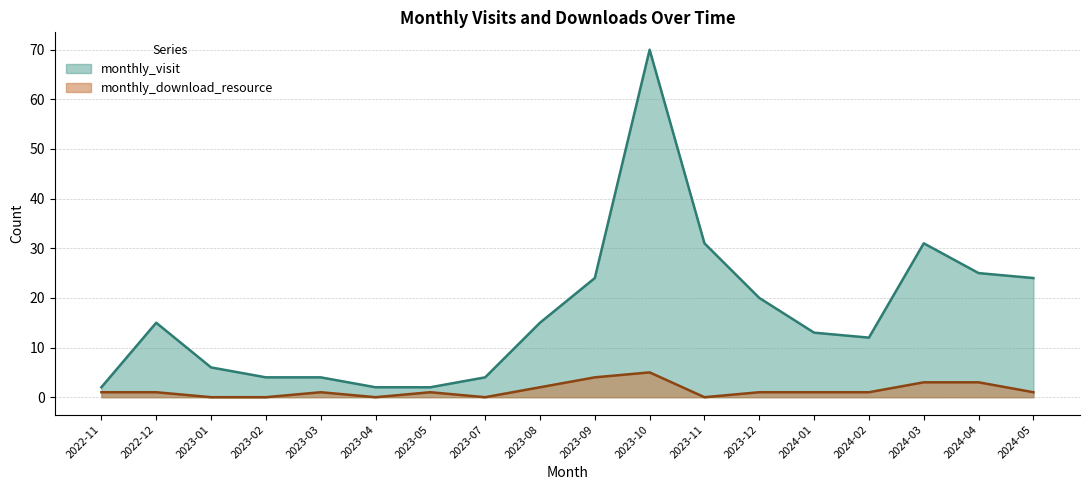

Which series has the largest total across all categories?

monthly_visit